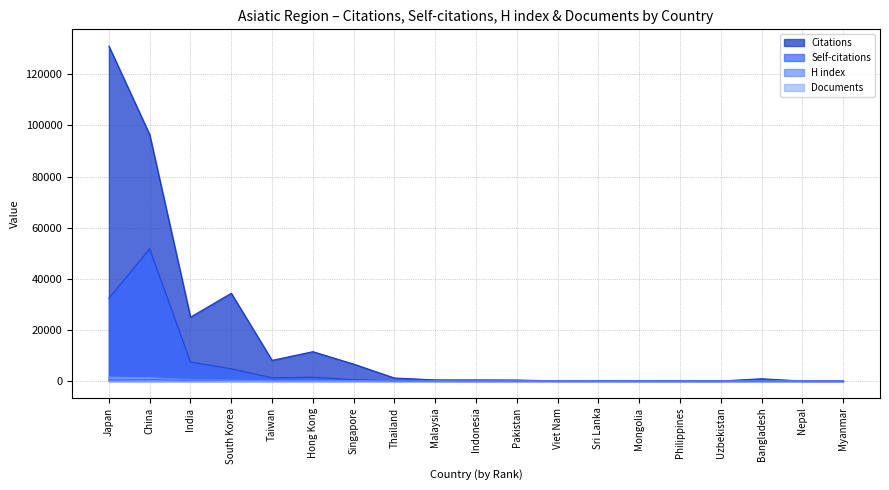

At which label does H index first exceed 87?

Japan